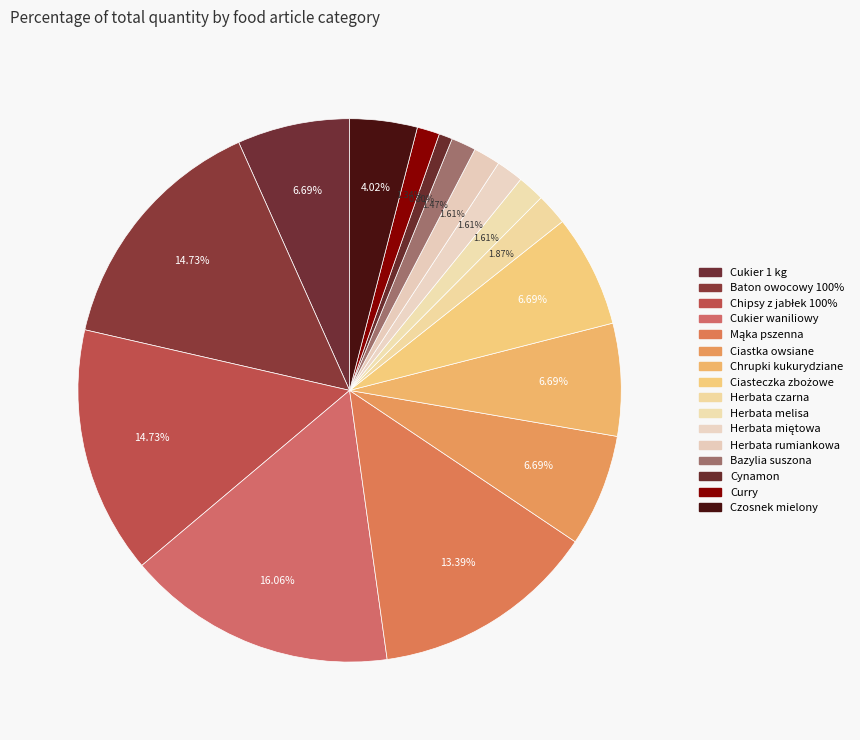

Do Baton owocowy 100% and Curry together represent more than half of the pie?

No